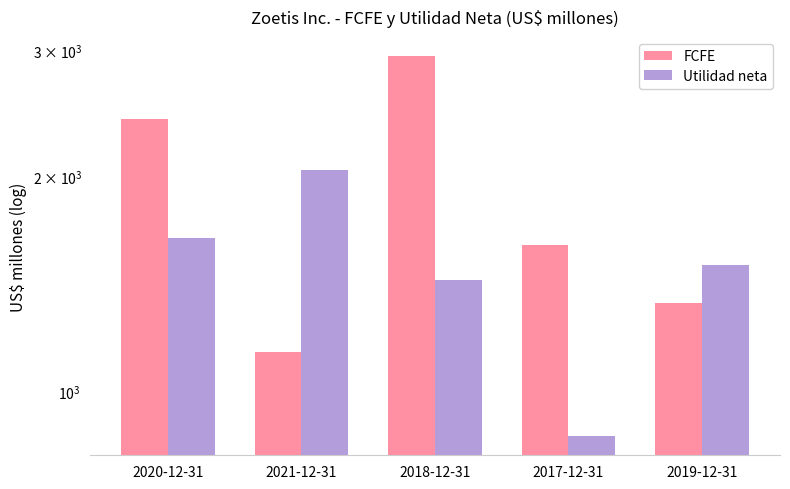

True or false: Utilidad neta has a value of 1500 at 2019-12-31.

True